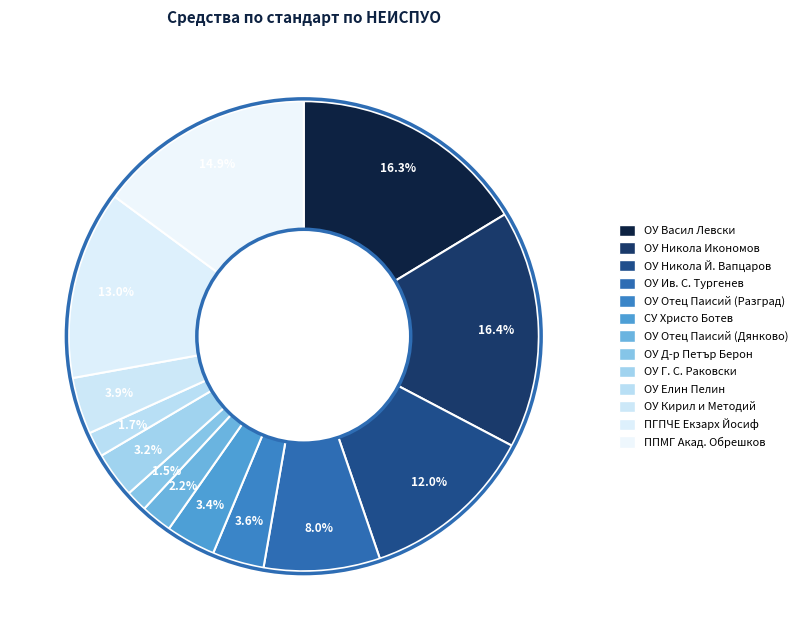

Count the number of slices in the pie.

13